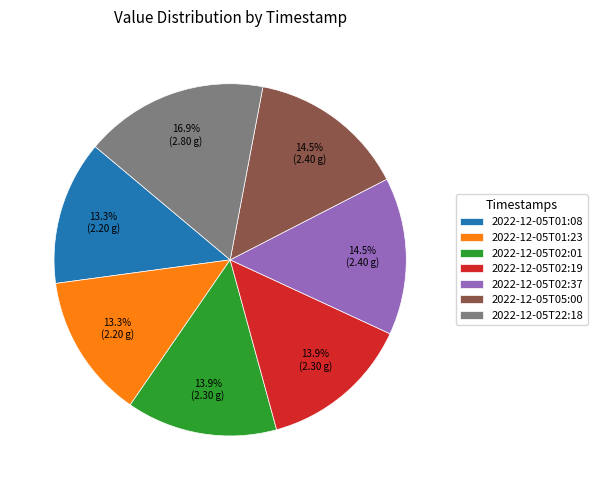

Count the number of slices in the pie.

7